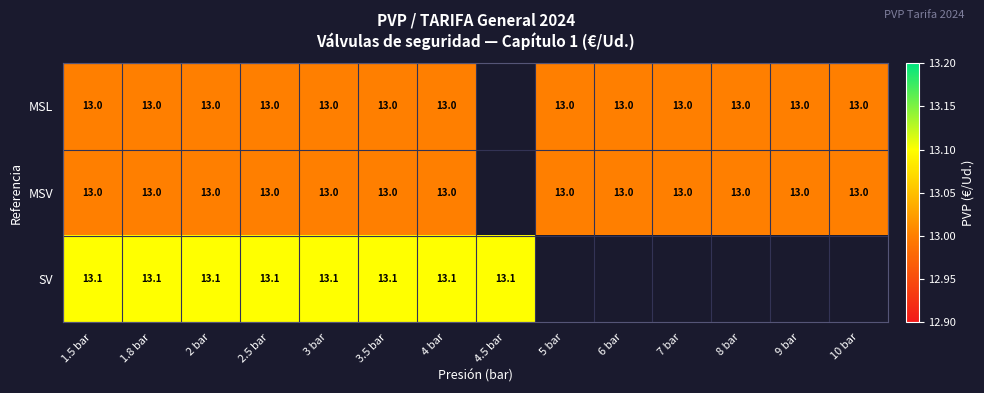

What is the total value across all series at 3.5 bar?

39.1